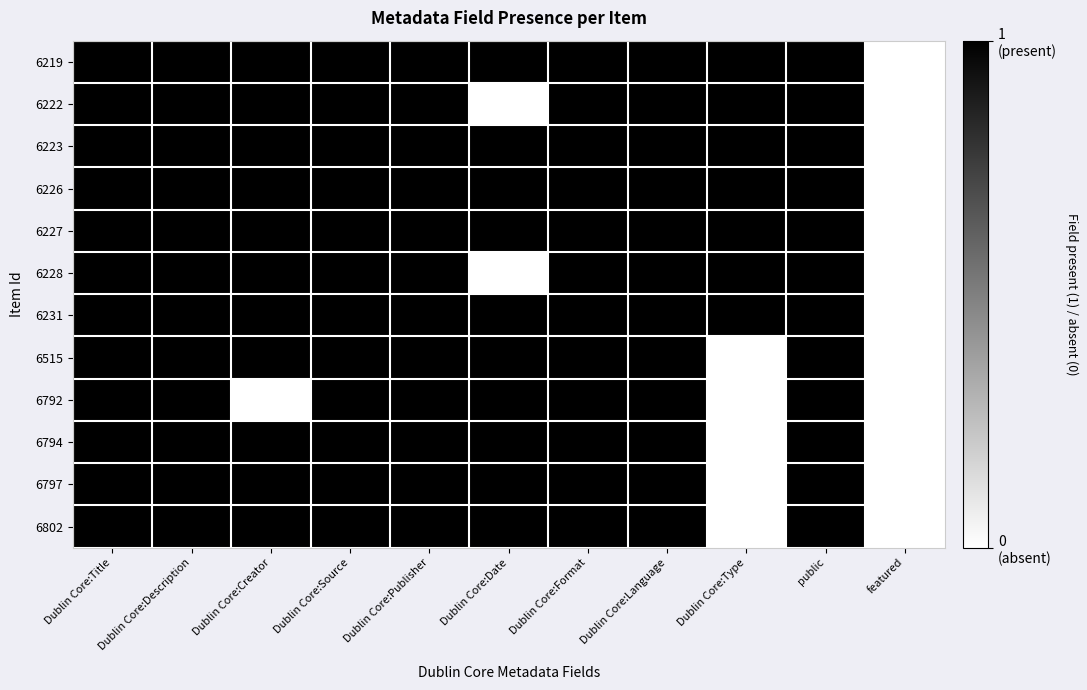

Which label corresponds to the smallest value in the chart?

featured